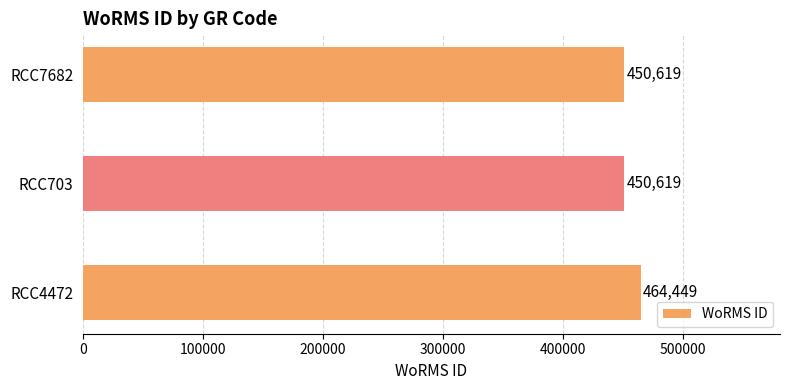

Is it true that the value at RCC4472 is 252962?

False